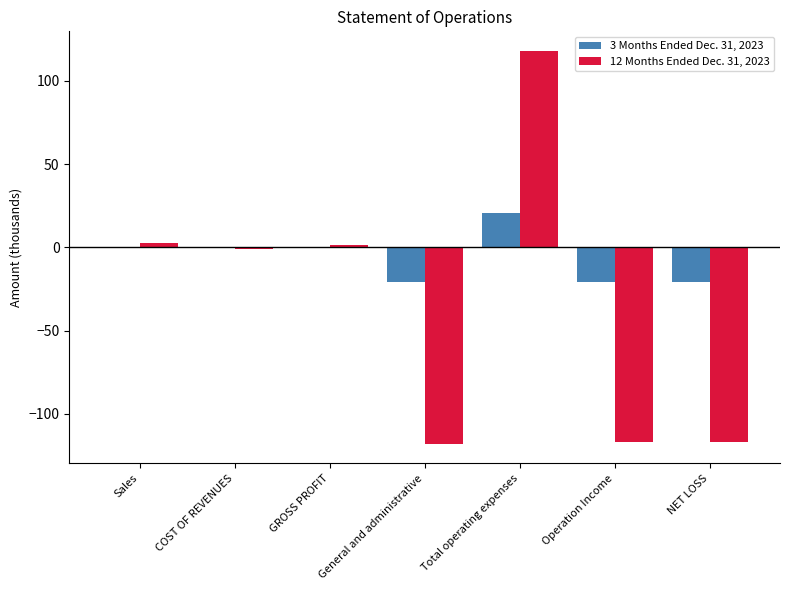

What is the highest value of the 12 Months Ended Dec. 31, 2023 series?

118.0